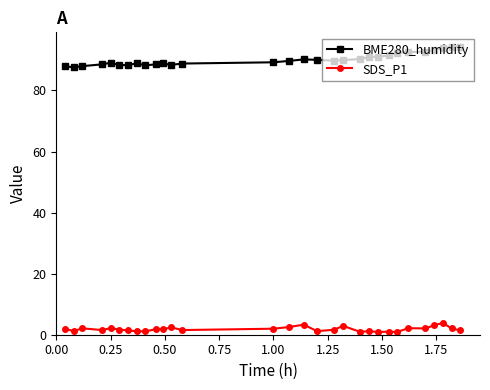

True or false: BME280_humidity has more than 2 points higher than both neighbors.

True